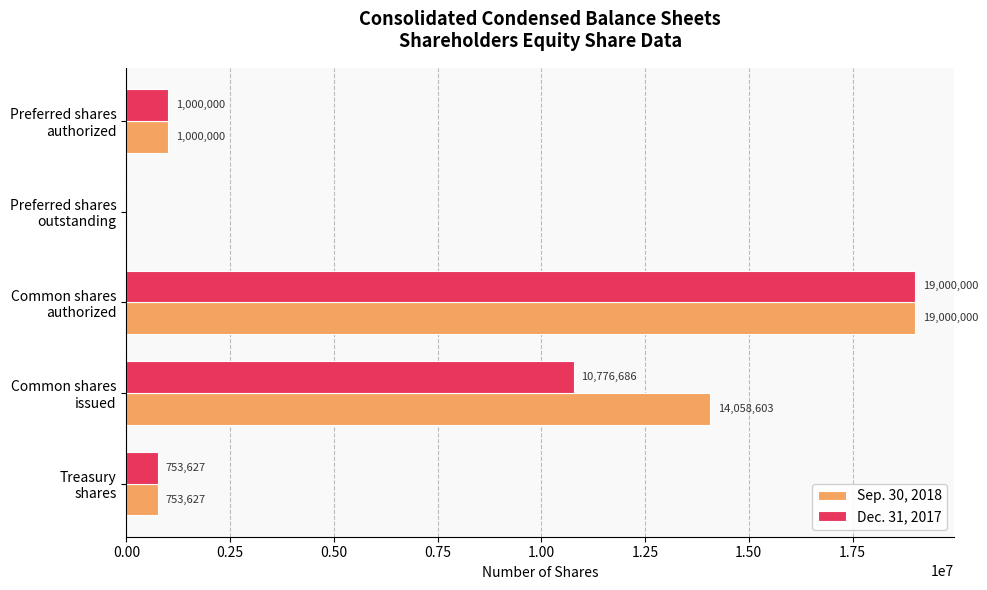

What is the sum of all Dec. 31, 2017 values?

31530313